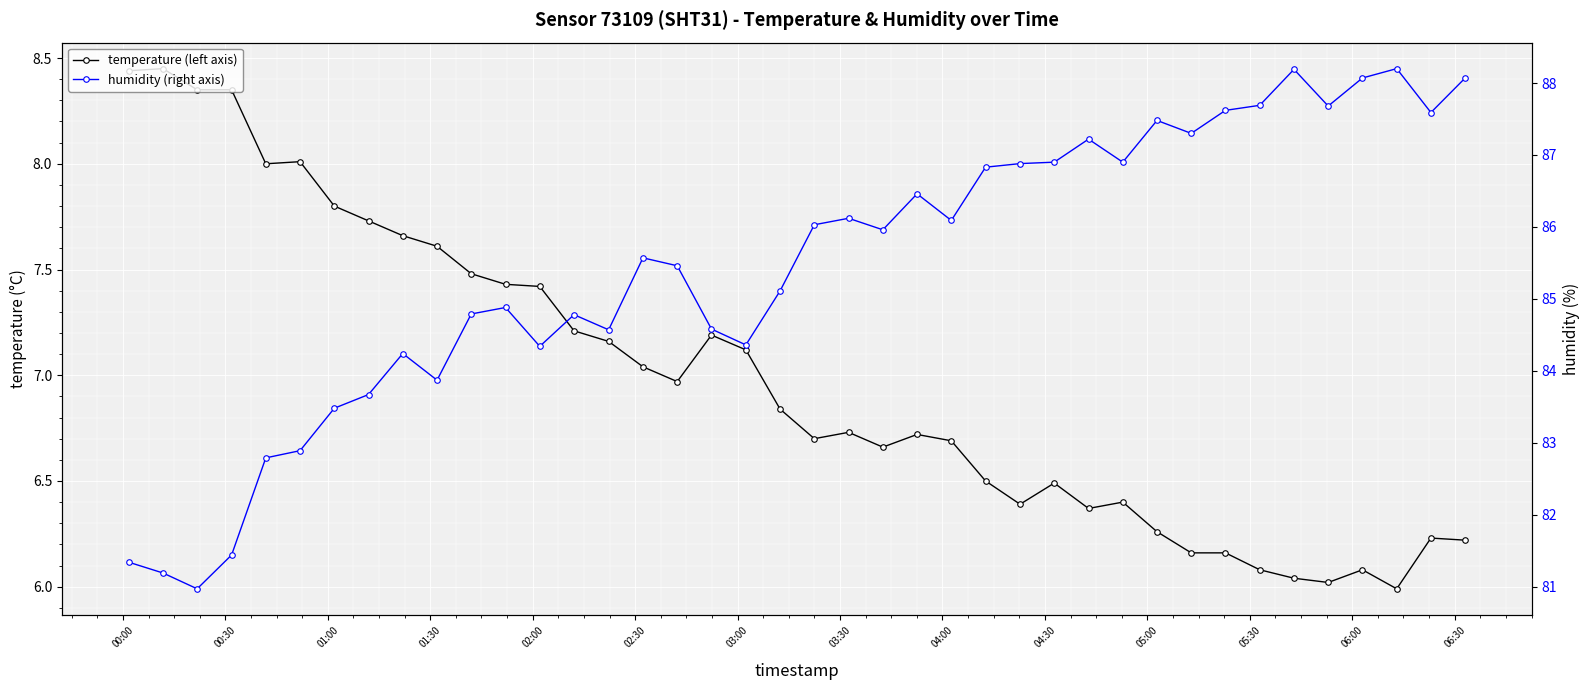

What is the sum of all humidity (right axis) values?

3417.6